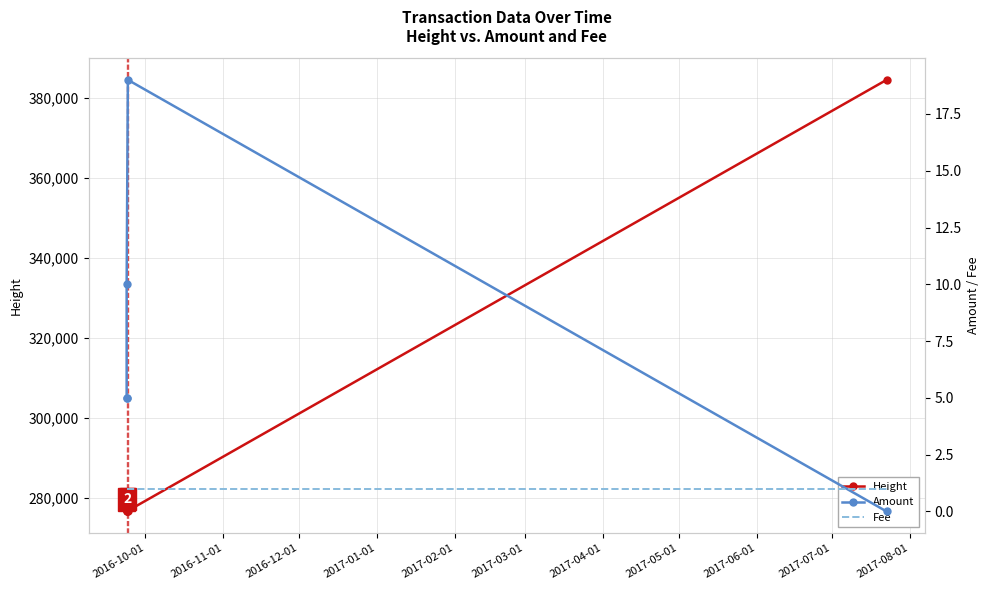

What is the sum of all Height values?

1491061